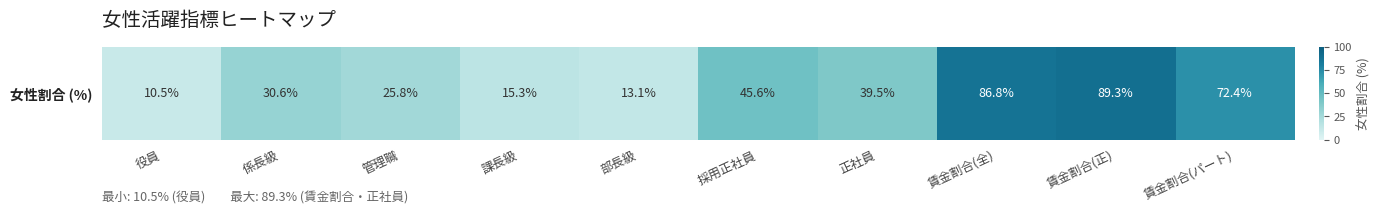

What is the sum of the values at 係長級 and 管理職?

56.4